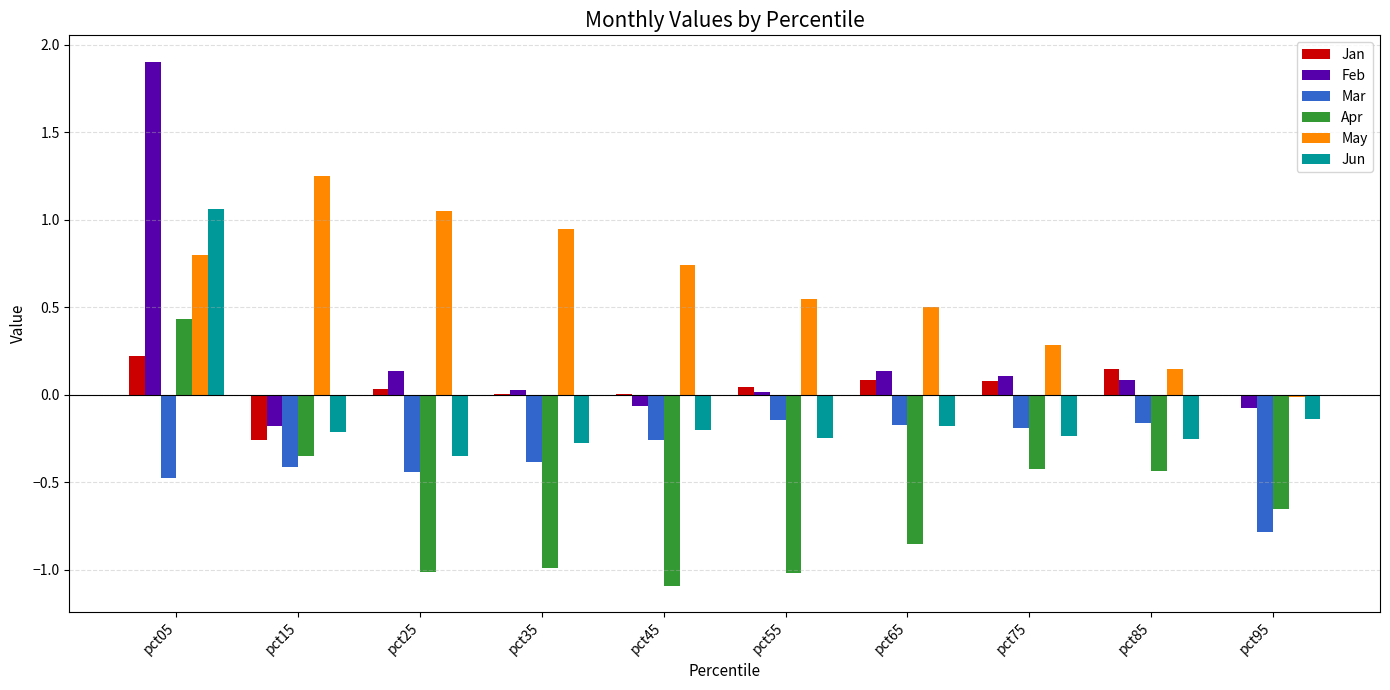

What is the total value across all series at pct65?

-0.5